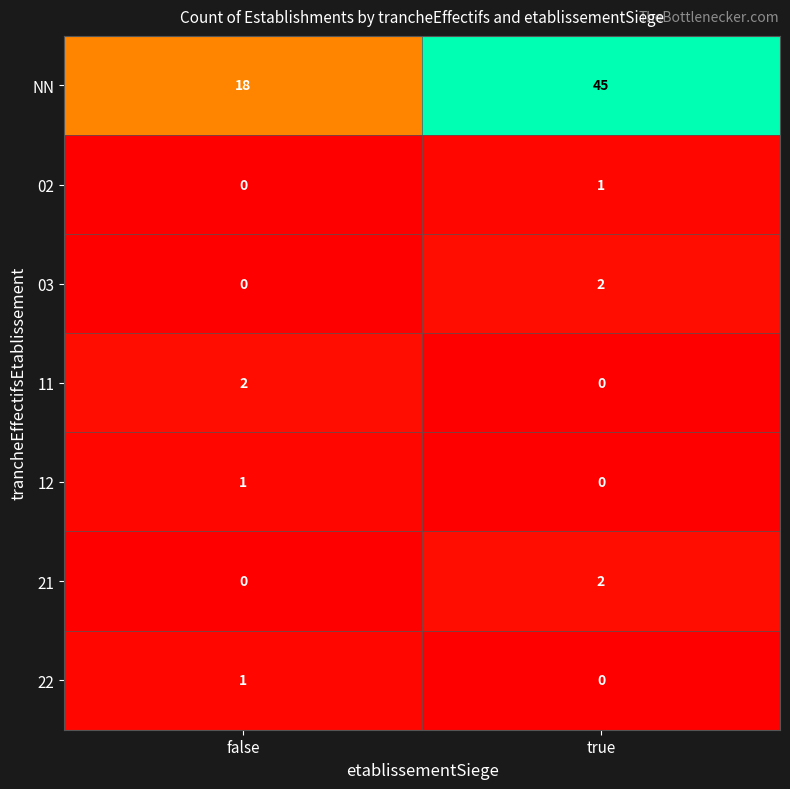

Reading right to left, transcribe all the data shown in this chart.

NN: true=45	false=18
02: true=1	false=0
03: true=2	false=0
11: true=0	false=2
12: true=0	false=1
21: true=2	false=0
22: true=0	false=1